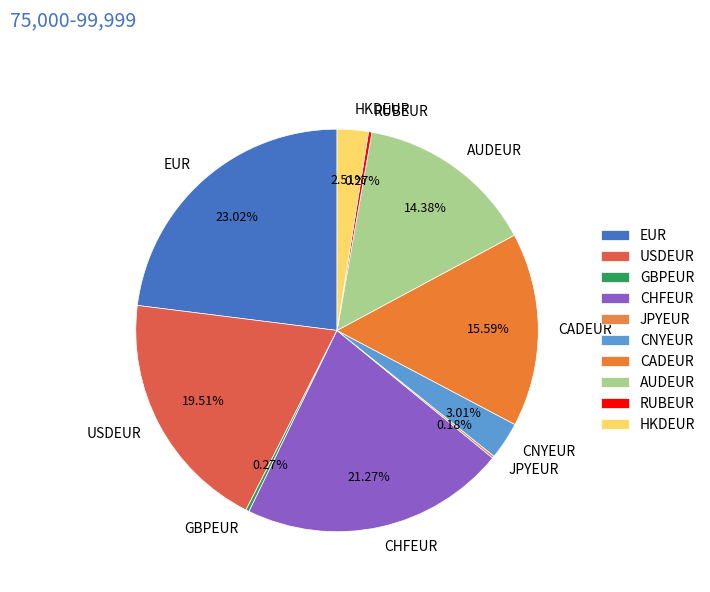

Which has a higher value, CADEUR or EUR?

EUR